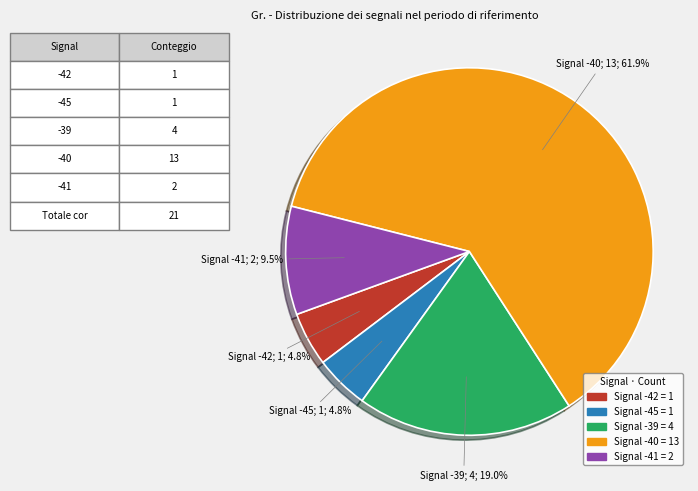

Is there any slice that represents more than half of the pie?

Yes